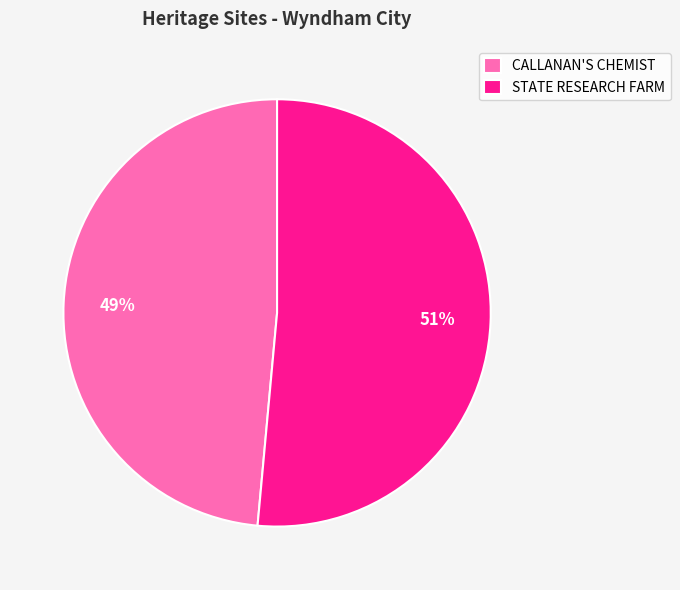

Which has a higher value, STATE RESEARCH FARM or CALLANAN'S CHEMIST?

STATE RESEARCH FARM